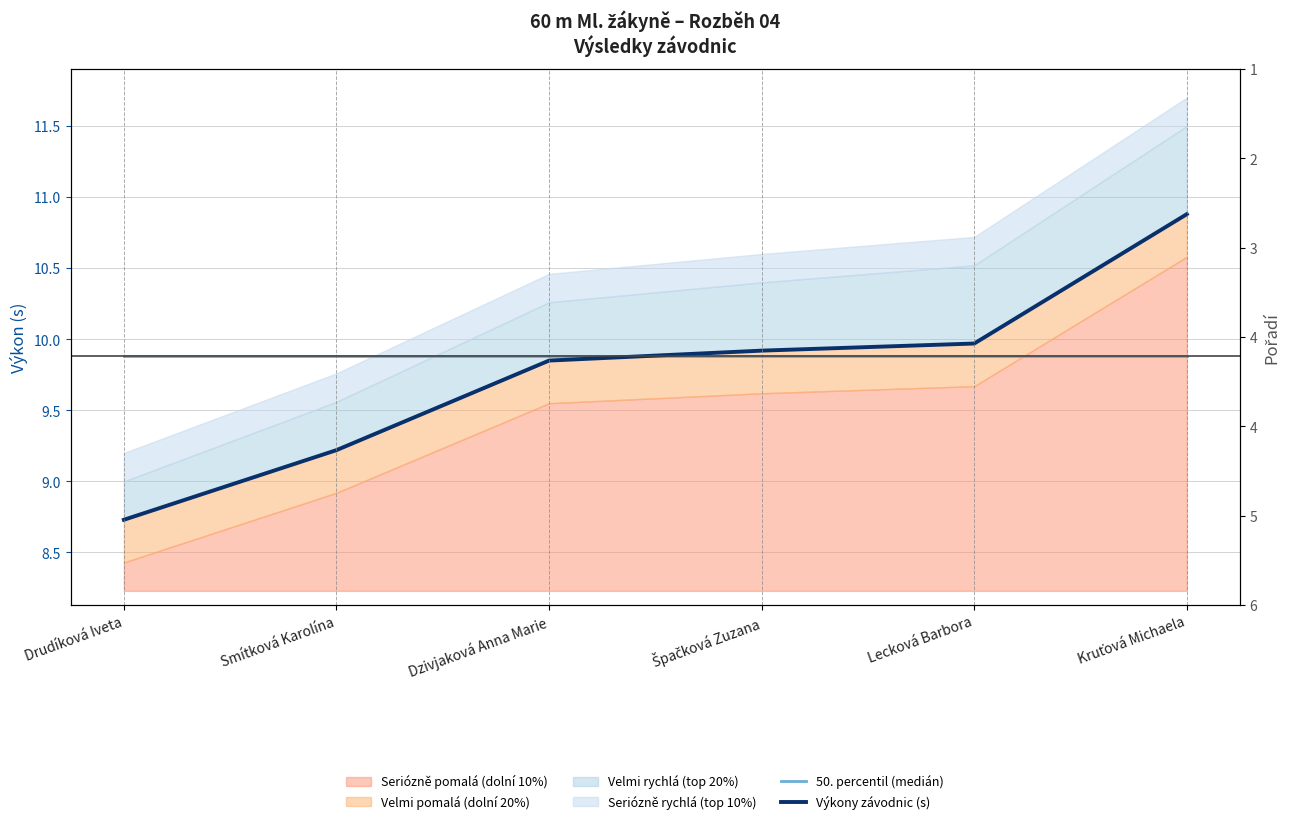

What is the label of the 2nd point from the right?

Lecková Barbora